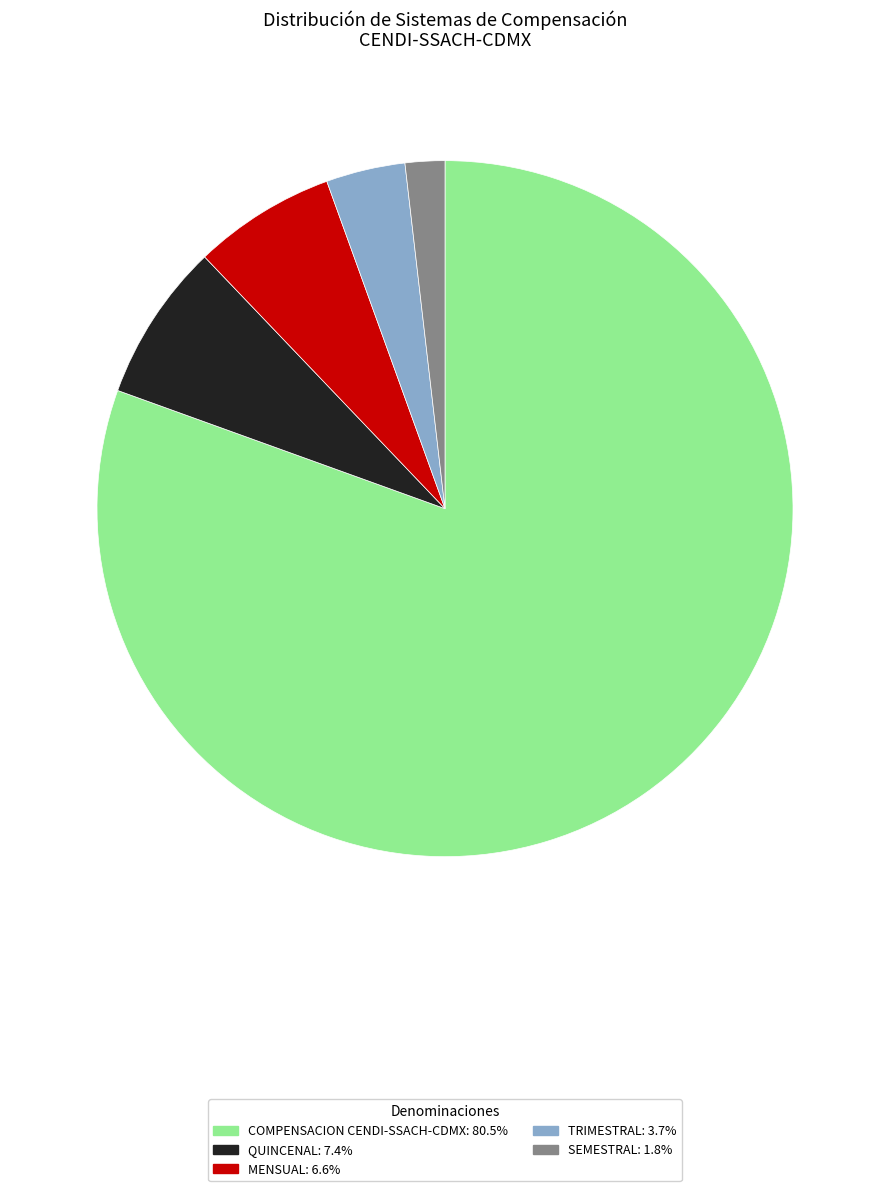

Does any single category account for the majority?

Yes